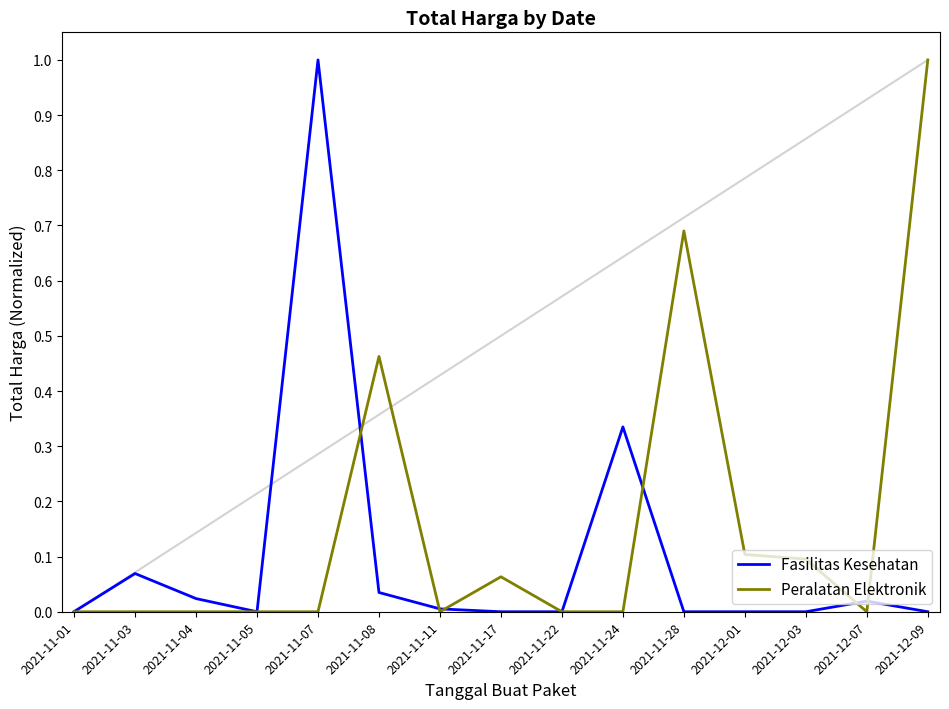

What is the highest value of the Peralatan Elektronik series?

1.0